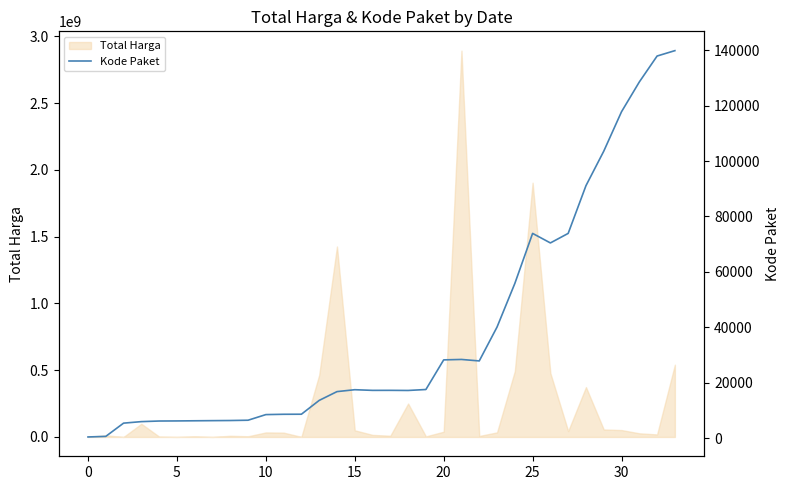

What is the label of the 33rd point from the left?

32